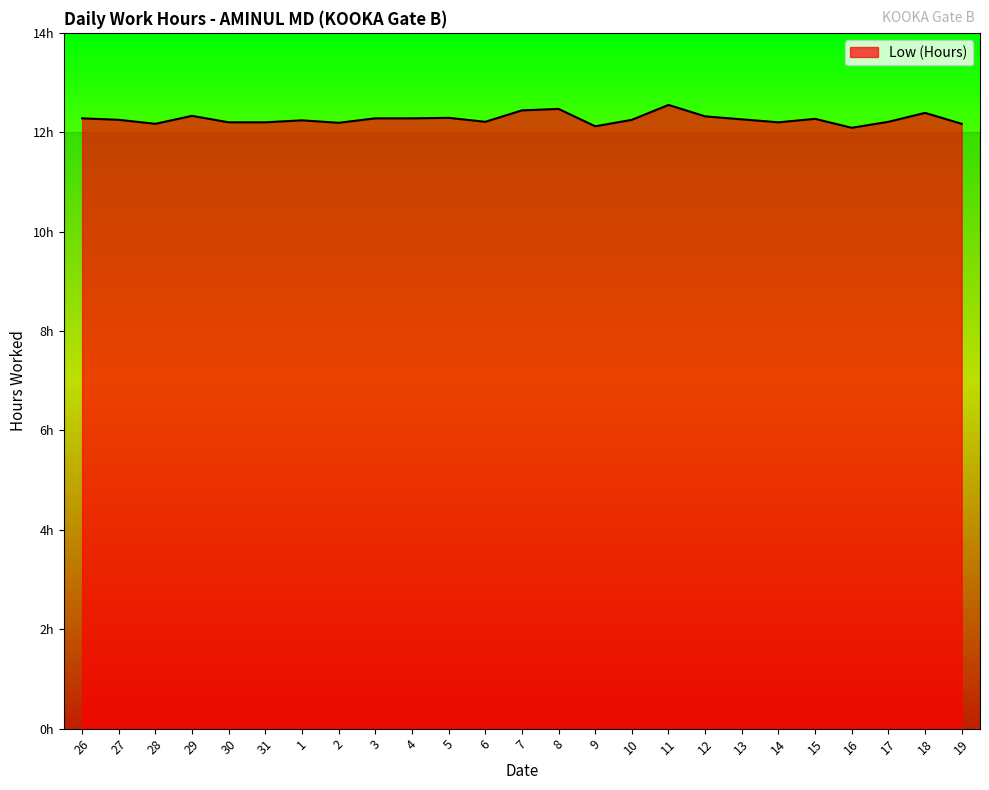

True or false: there are more than 0 points higher than both neighbors.

True